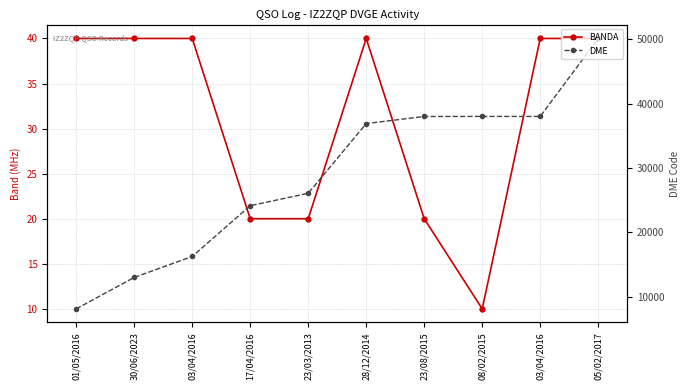

How many lines are shown in the chart?

2